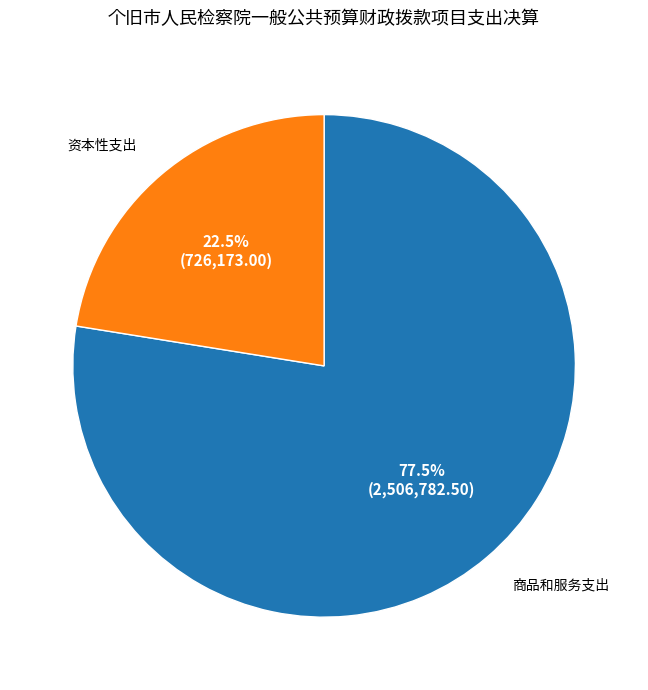

Is there any slice that represents more than half of the pie?

Yes